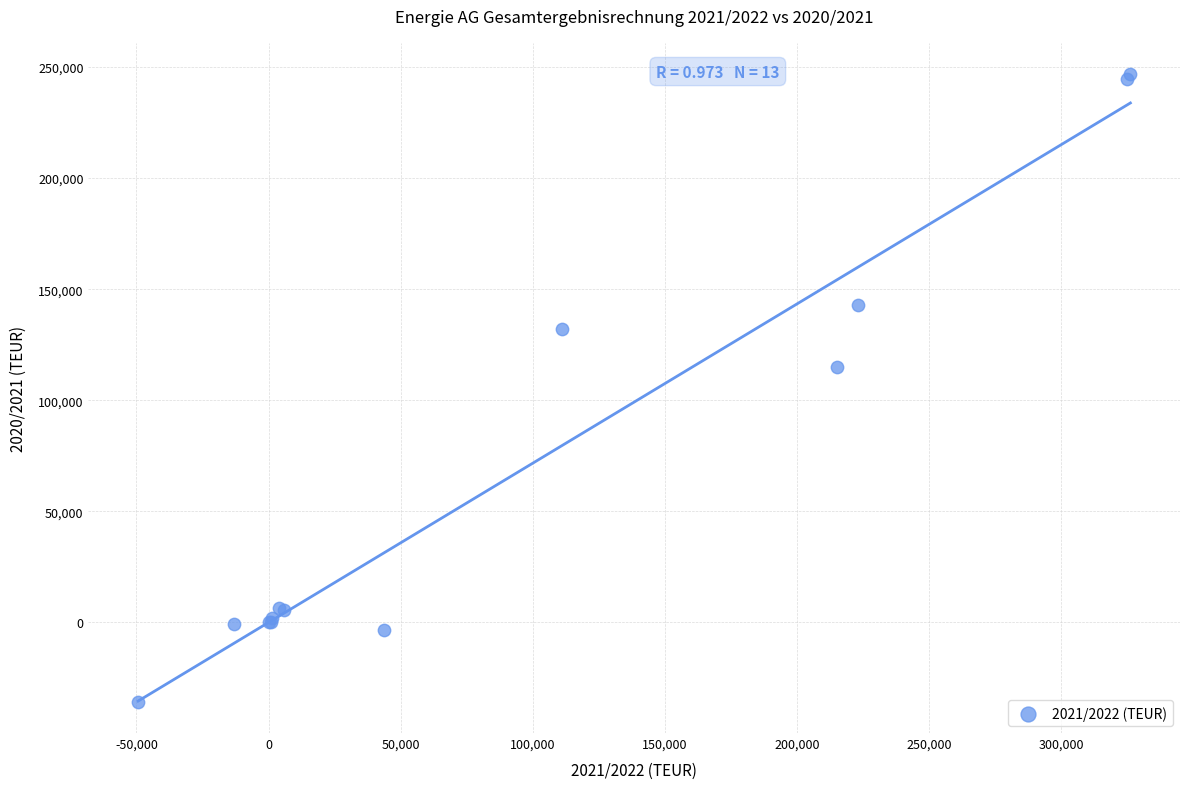

What Y value in the scatter plot is closest to 105537?

114905.6